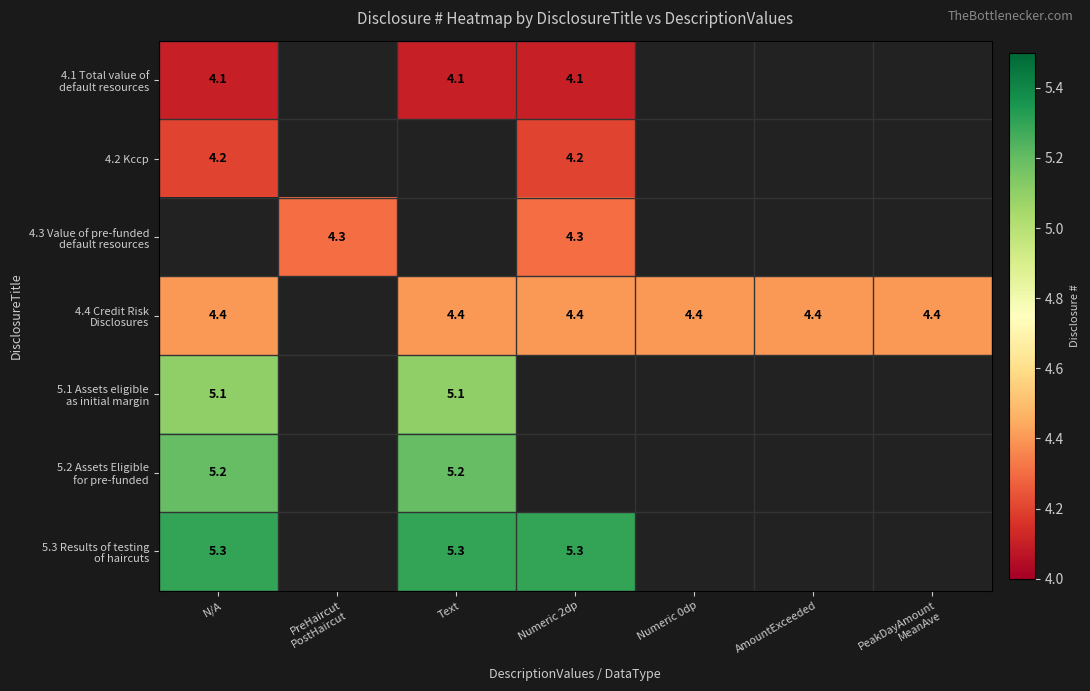

At which label does 4.4 Credit Risk Disclosures reach its peak?

N/A